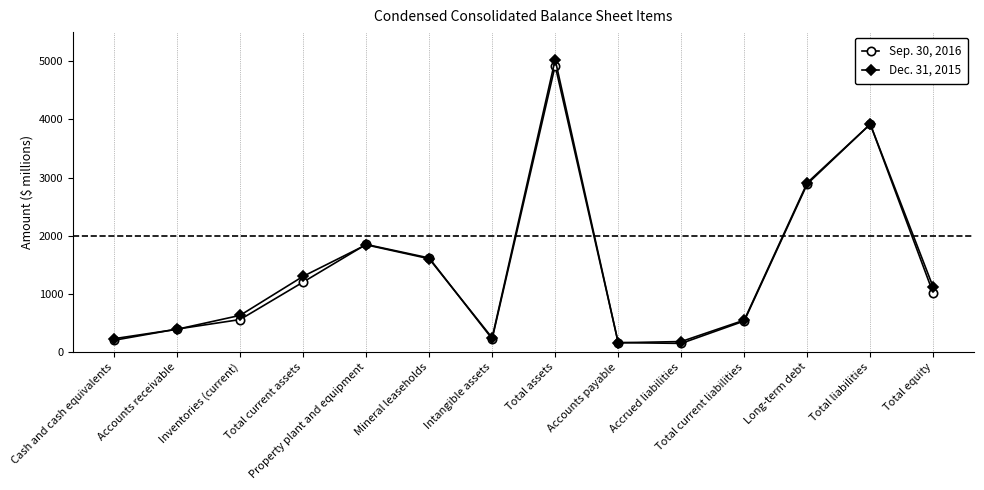

Read the Dec. 31, 2015 value at Total current liabilities.

548